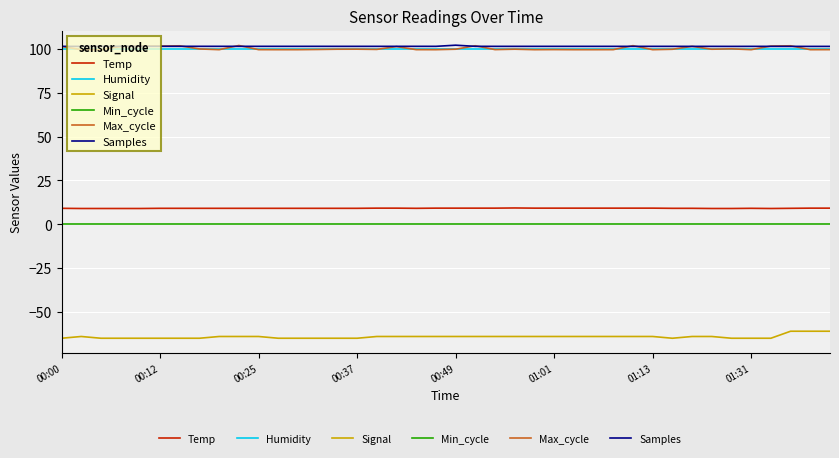

What is the smallest value displayed?

-65.0